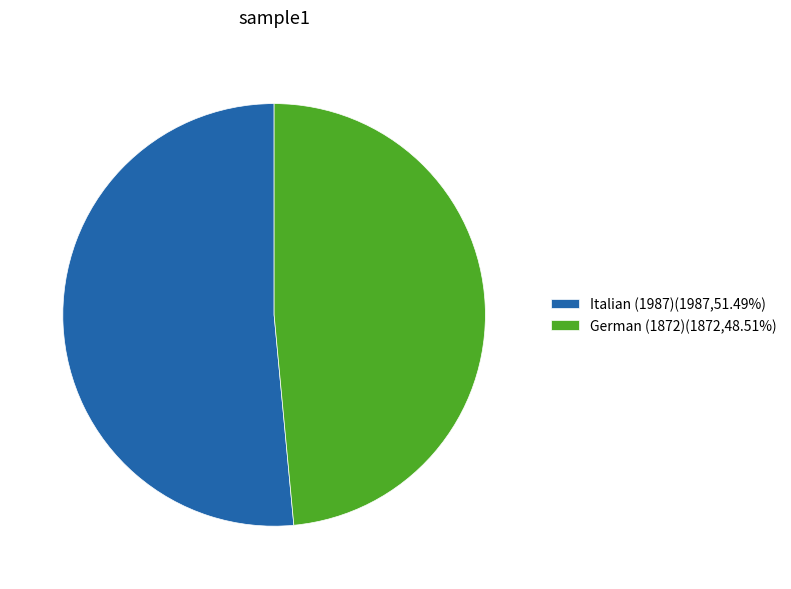

Which slice is the largest?

Italian (1987)